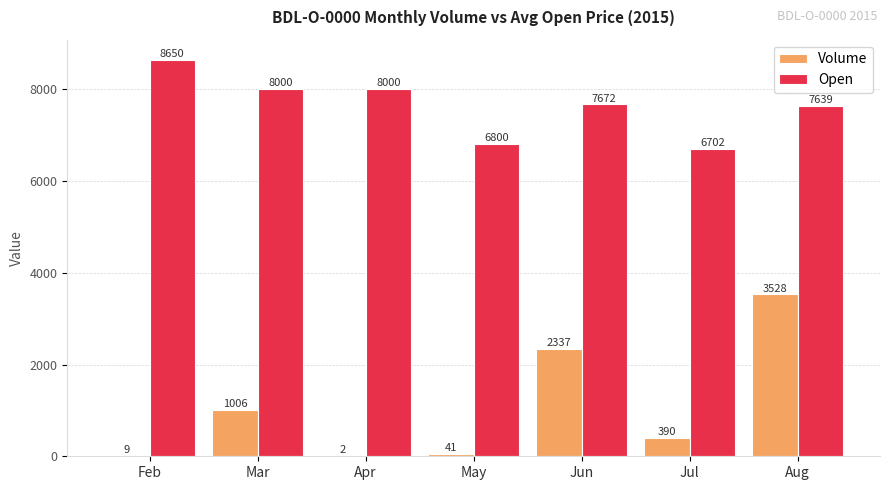

What is the highest value of the Volume series?

3528